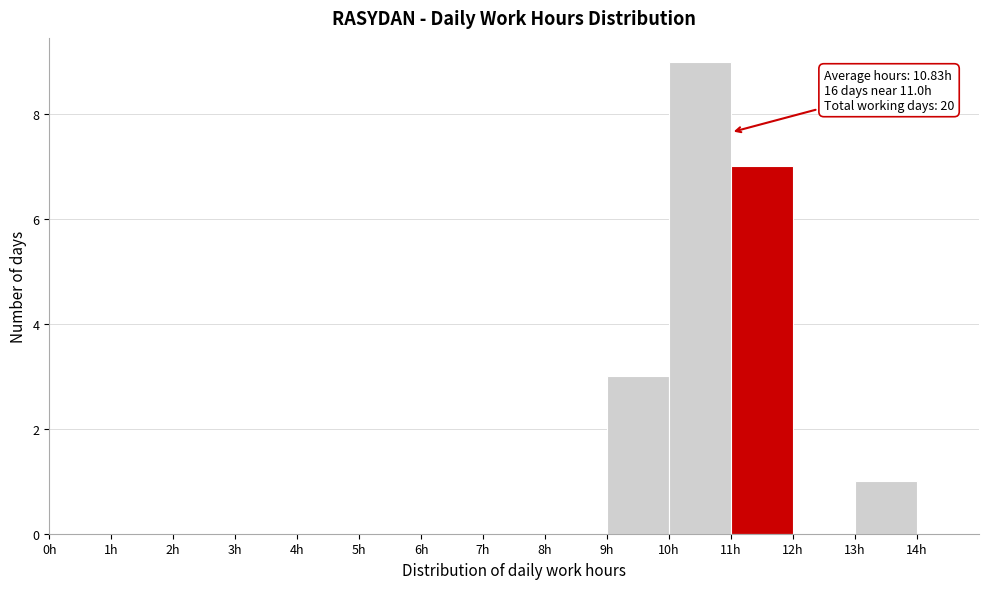

Which range on the x-axis has the tallest bar?

10 to 11